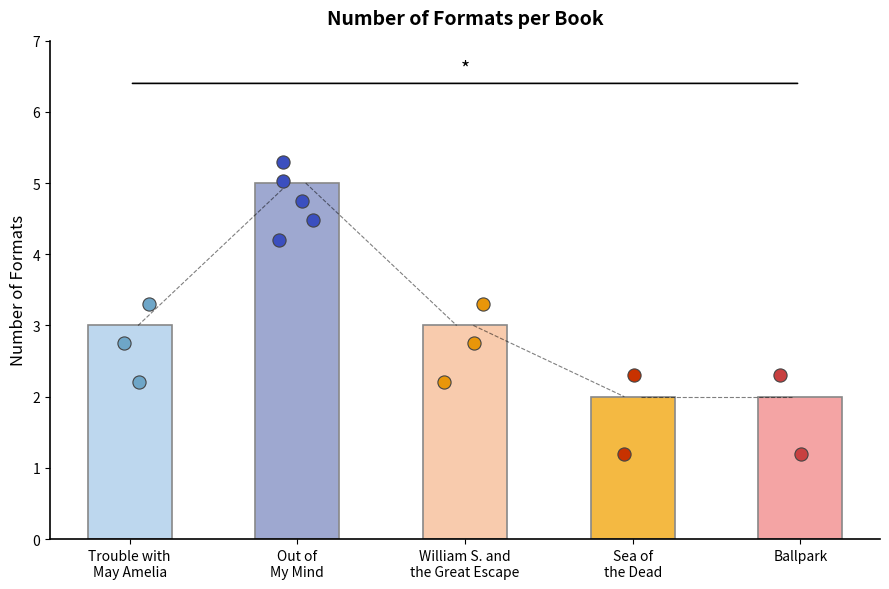

What is the ratio of the value at Sea of the Dead to the value at Ballpark?

1.0